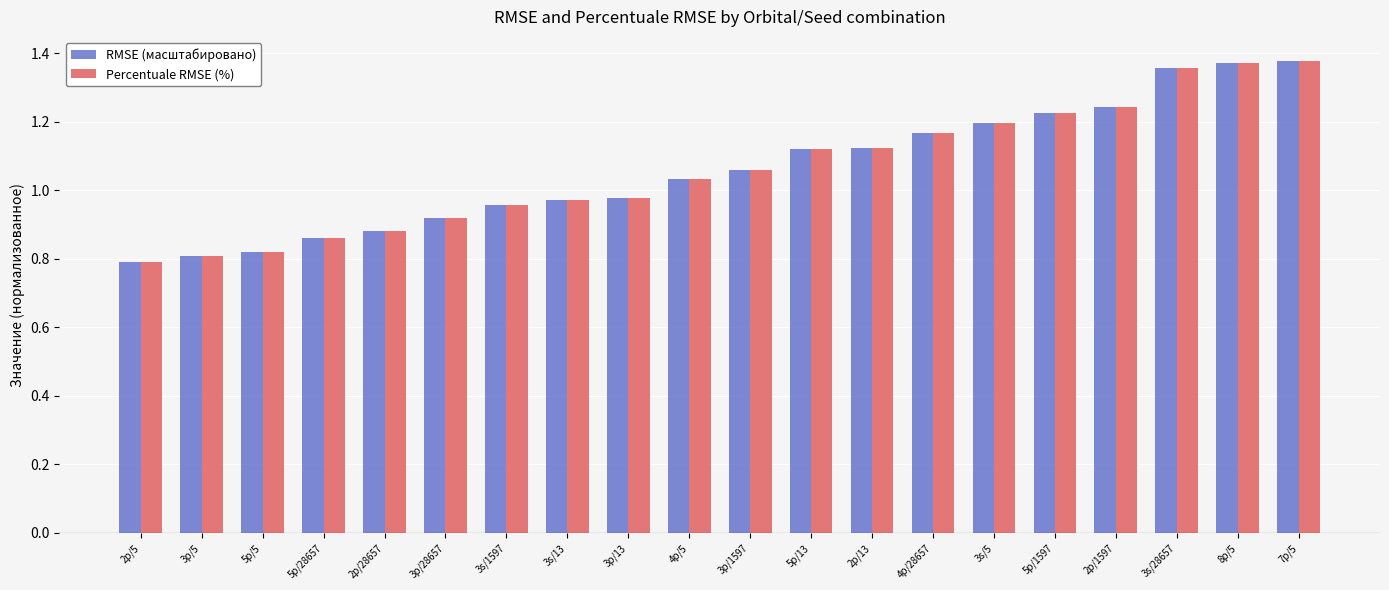

Does the chart contain any negative values?

No